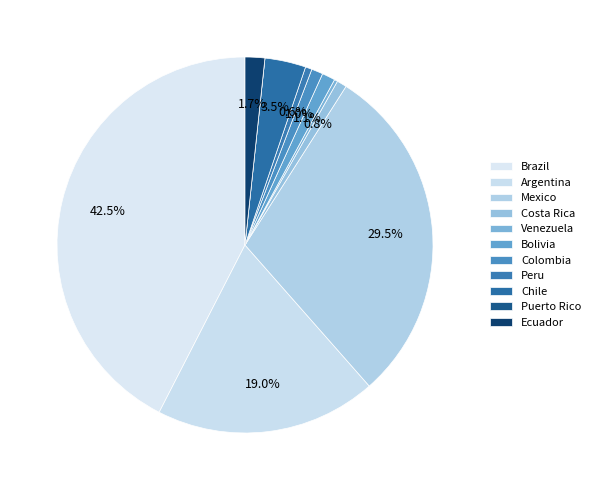

What is the largest slice in the pie chart?

Brazil